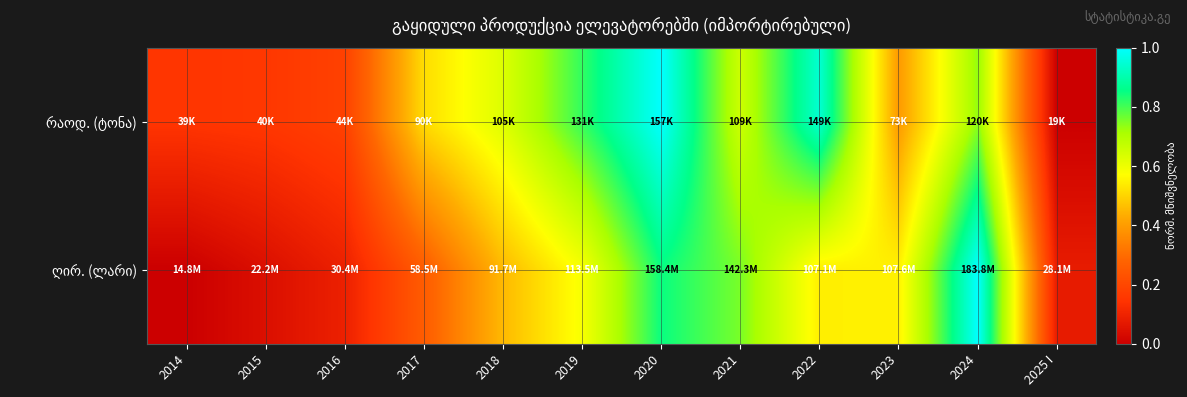

Rank the series at 2015 from lowest to highest value.

ღირ. (ლარი), რაოდ. (ტონა)